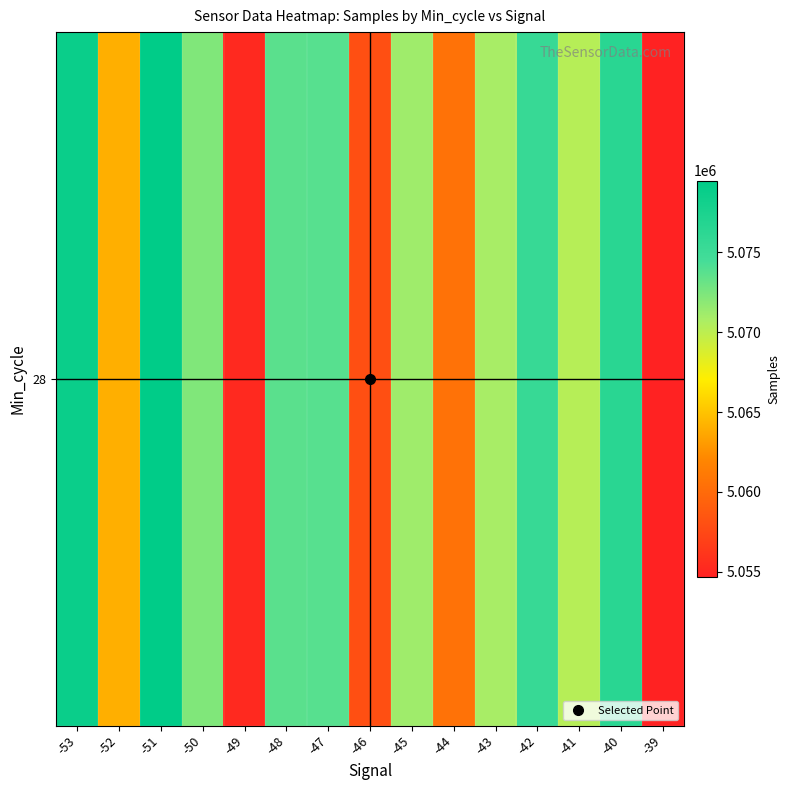

Is it true that the value at -43 is 2813938.8?

False